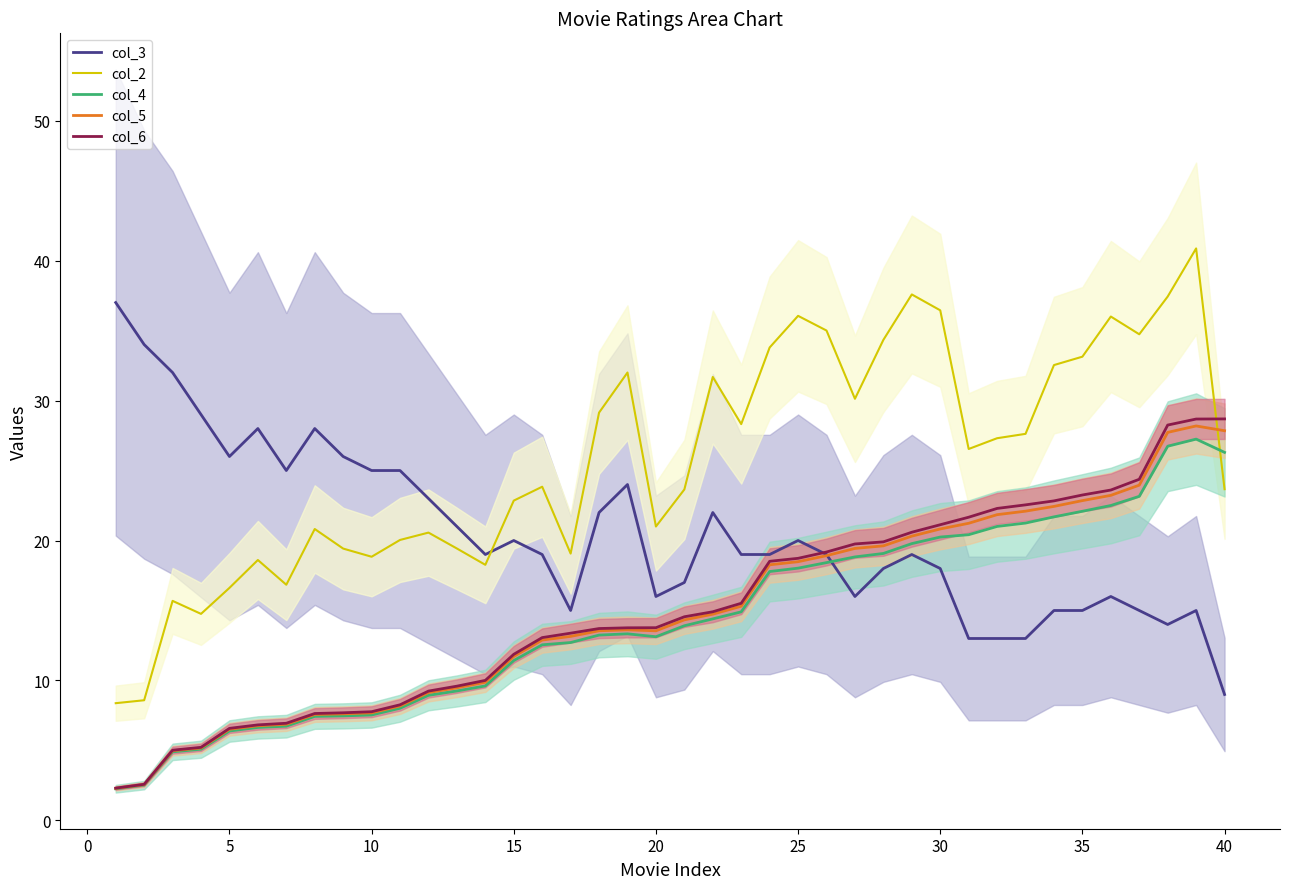

What is the maximum value shown in the chart?

40.9